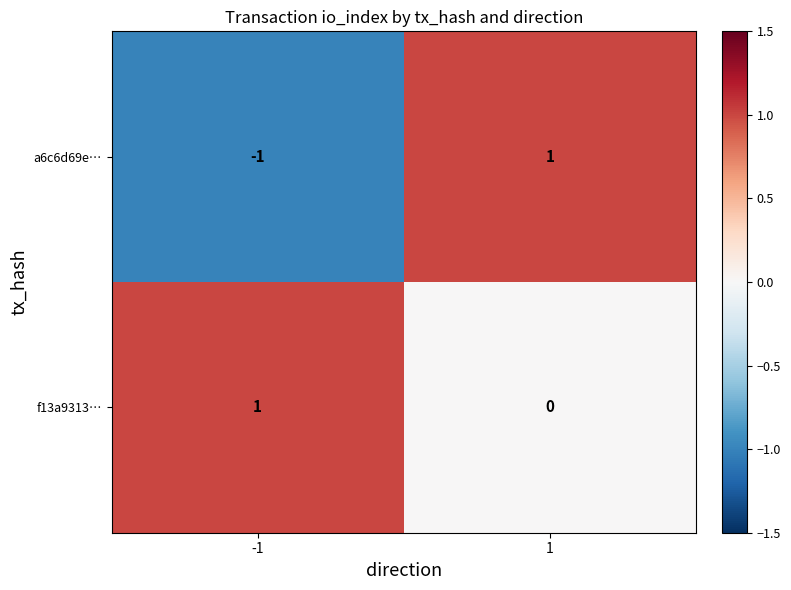

Reading left to right, extract all data points from this chart.

a6c6d69e…: -1	1
f13a9313…: 1	0